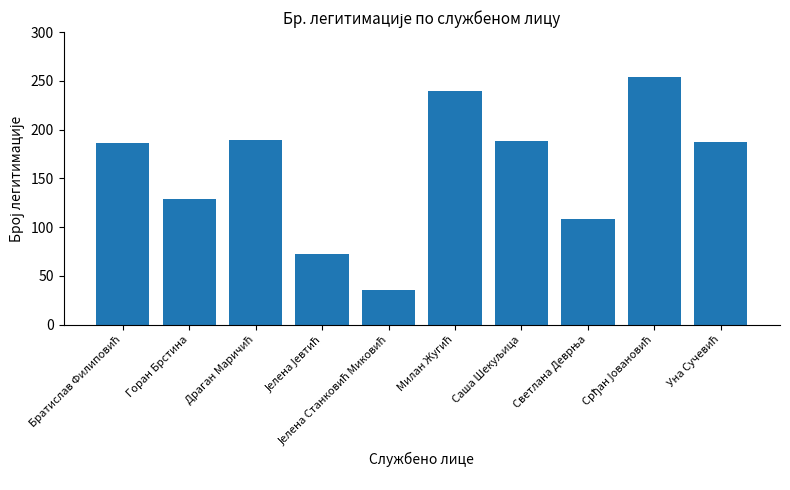

What is the sum of all values?

1589